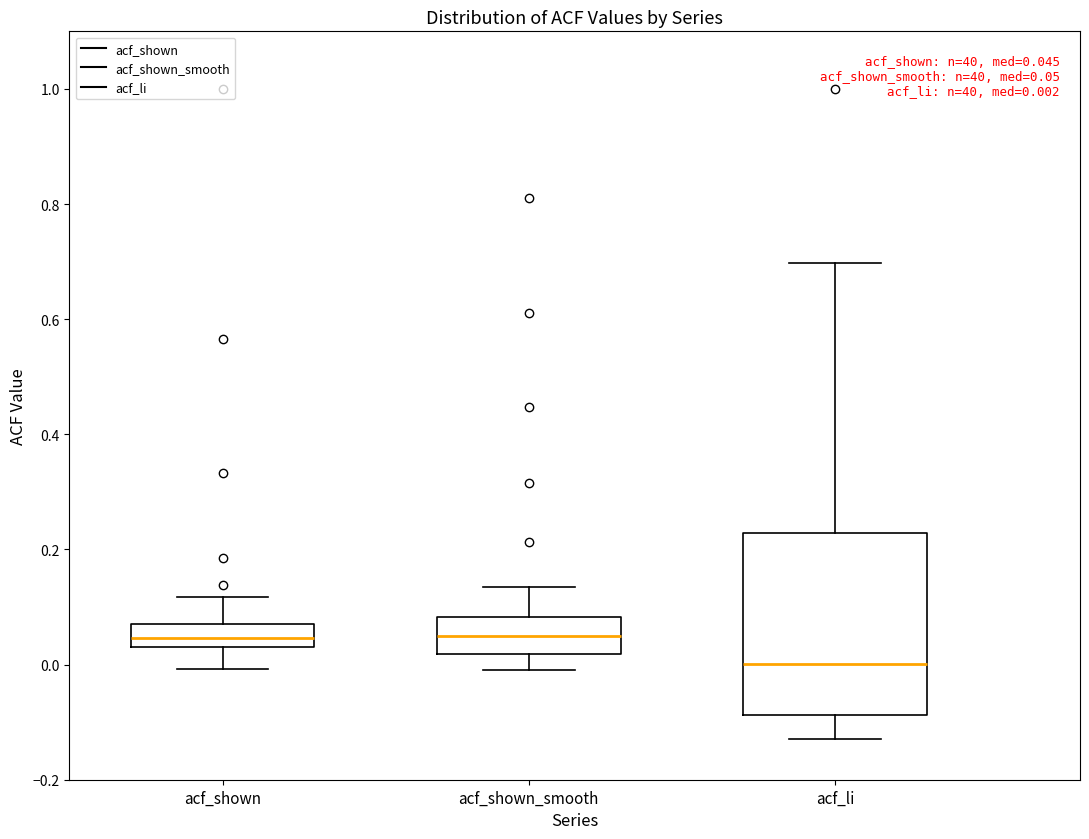

Which box is the tallest, from its lower edge to its upper edge?

acf_li